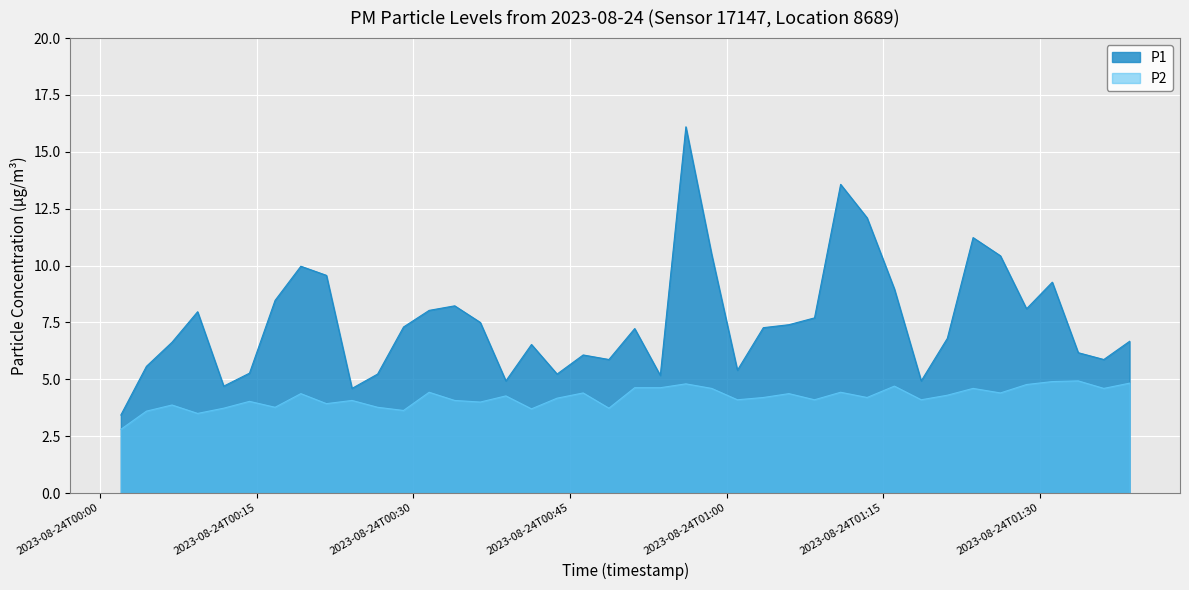

What is the greatest value displayed?

16.1